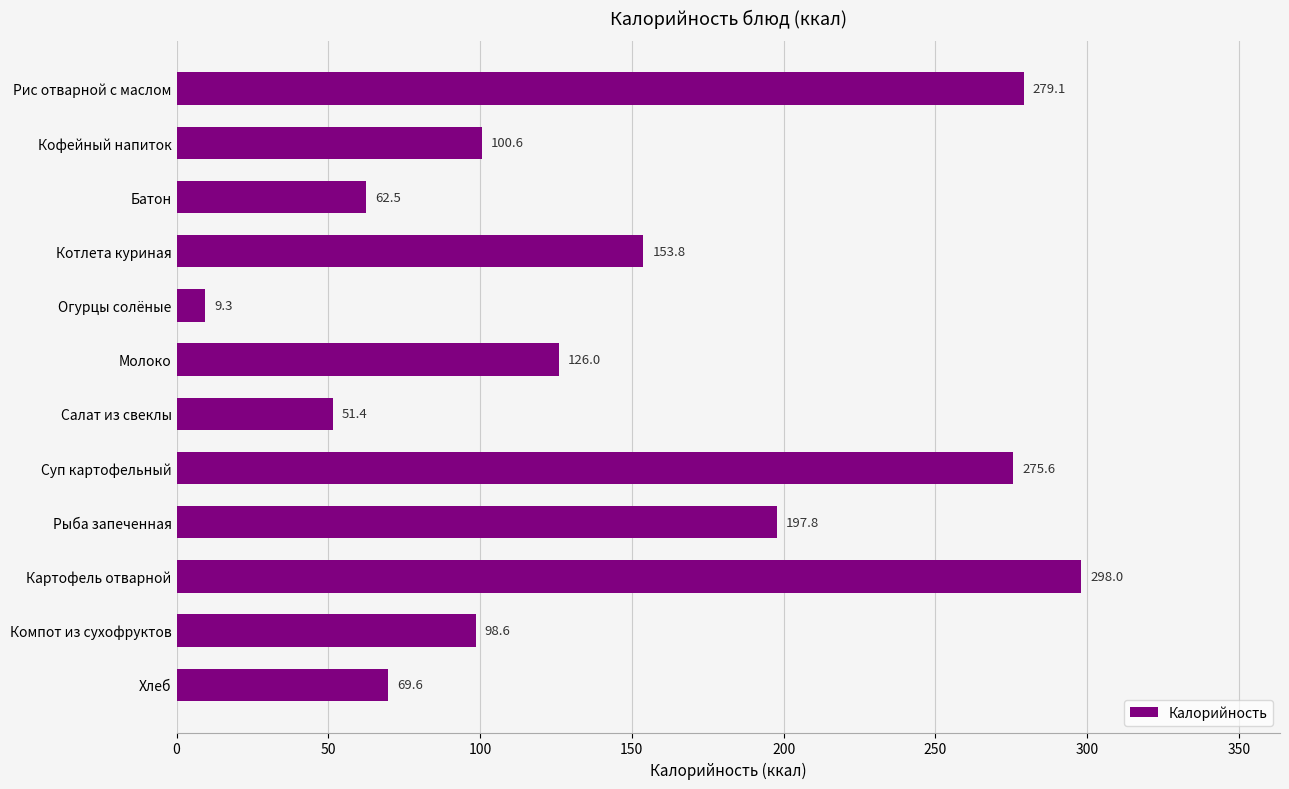

Rank the categories by value from lowest to highest.

Огурцы солёные, Салат из свеклы, Батон, Хлеб, Компот из сухофруктов, Кофейный напиток, Молоко, Котлета куриная, Рыба запеченная, Суп картофельный, Рис отварной с маслом, Картофель отварной